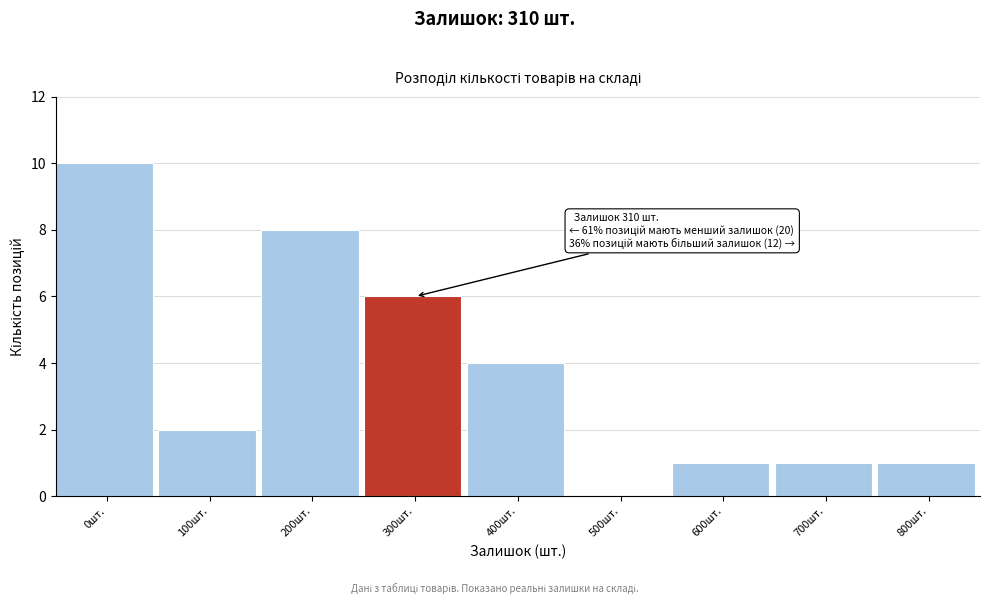

Reading left to right, extract all data points from this chart.

0шт.=10	100шт.=2	200шт.=8	300шт.=6	400шт.=4	500шт.=0	600шт.=1	700шт.=1	800шт.=1